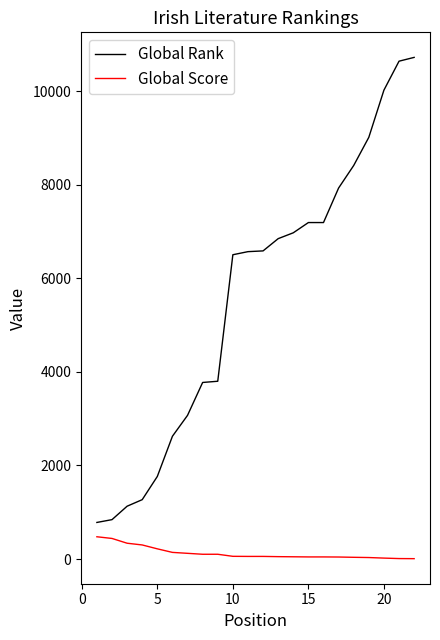

What is the maximum value for Global Score?

476